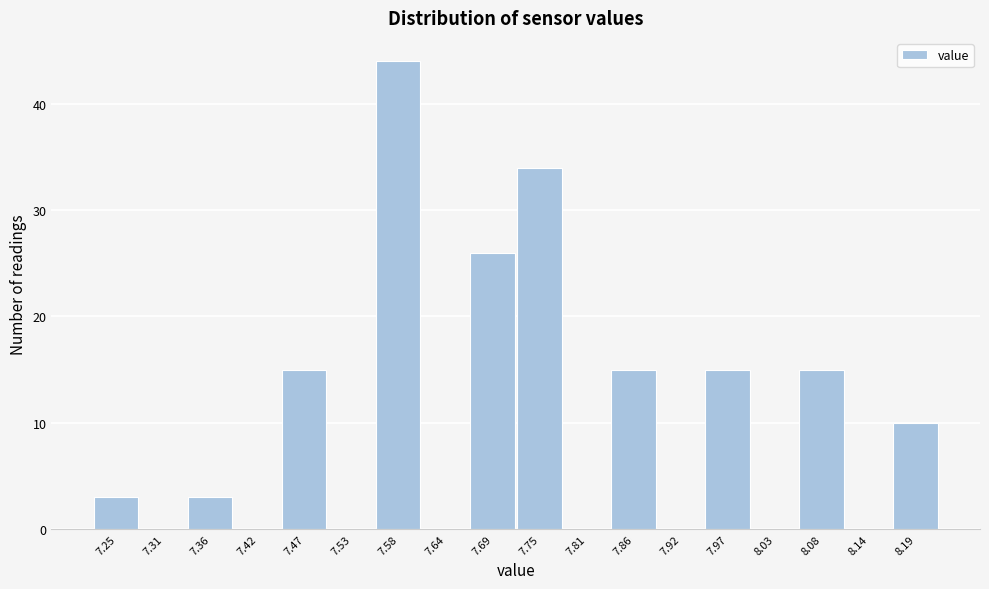

Reading left to right, transcribe all the data shown in this chart.

7.25=3	7.31=0	7.36=3	7.42=0	7.47=15	7.53=0	7.58=44	7.64=0	7.69=26	7.75=34	7.81=0	7.86=15	7.92=0	7.97=15	8.03=0	8.08=15	8.14=0	8.19=10